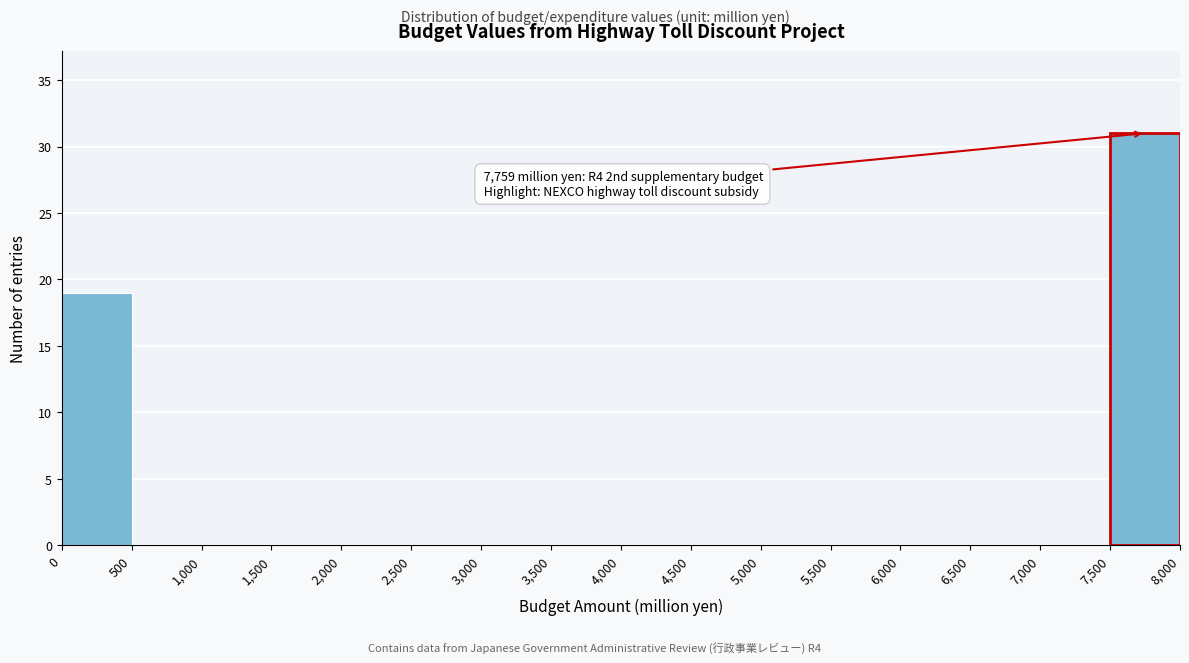

Over which range of the x-axis is the bar tallest?

7,500 to 8,000